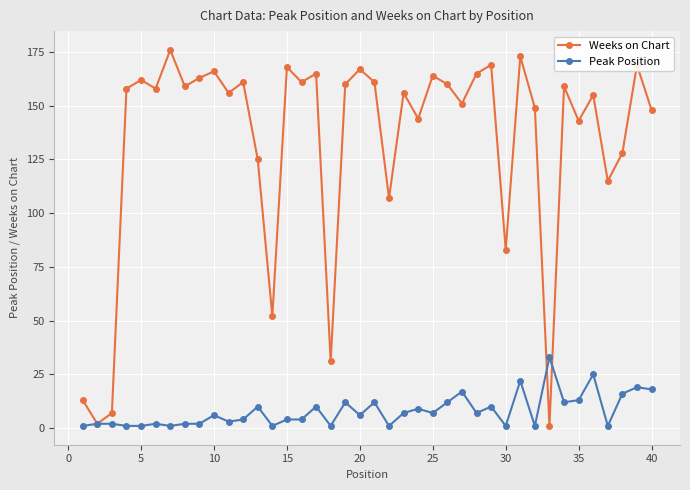

Reading left to right, transcribe all the data shown in this chart.

Weeks on Chart: 13	2	7	158	162	158	176	159	163	166	156	161	125	52	168	161	165	31	160	167	161	107	156	144	164	160	151	165	169	83	173	149	1	159	143	155	115	128	169	148
Peak Position: 1	2	2	1	1	2	1	2	2	6	3	4	10	1	4	4	10	1	12	6	12	1	7	9	7	12	17	7	10	1	22	1	33	12	13	25	1	16	19	18